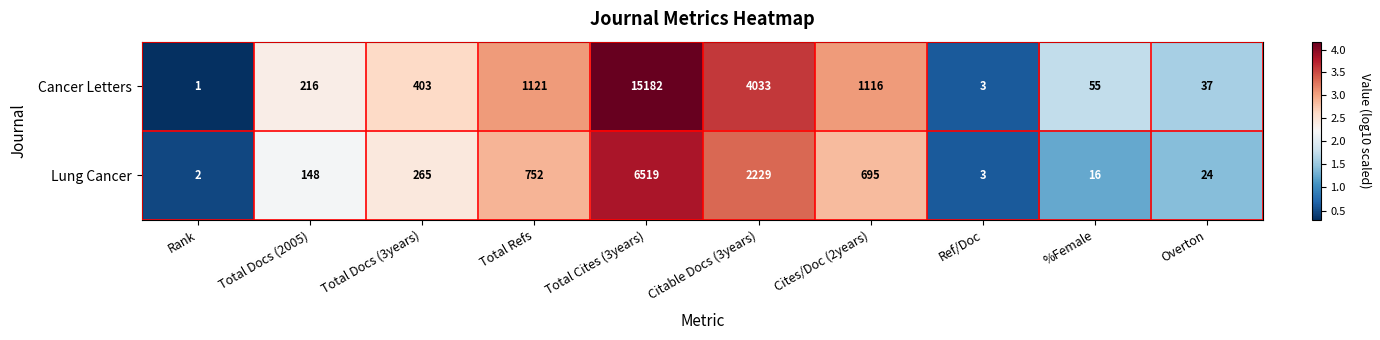

Is it true that Cancer Letters equals 359 at Total Docs (2005)?

False